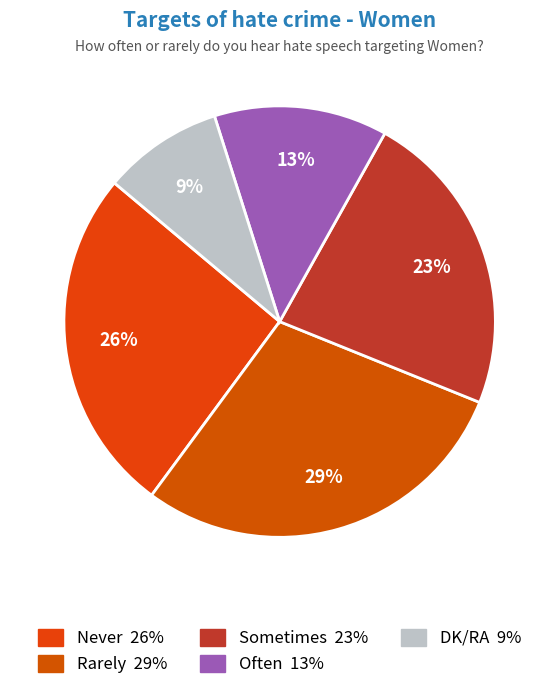

How many slices are in this pie chart?

5